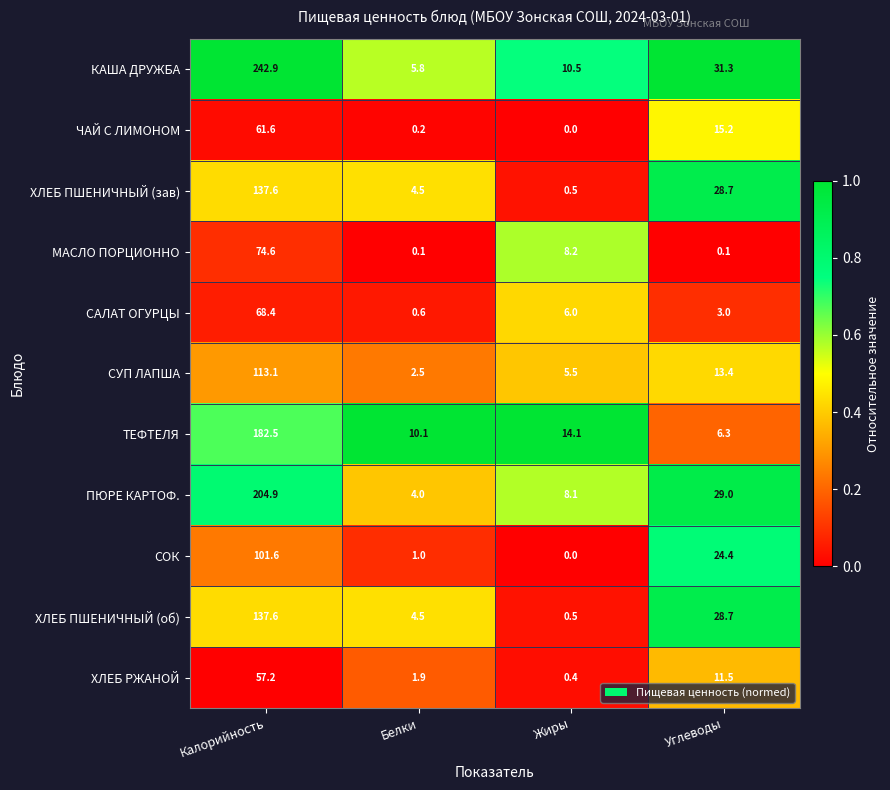

What is the lowest value of the ХЛЕБ ПШЕНИЧНЫЙ (зав) series?

0.5